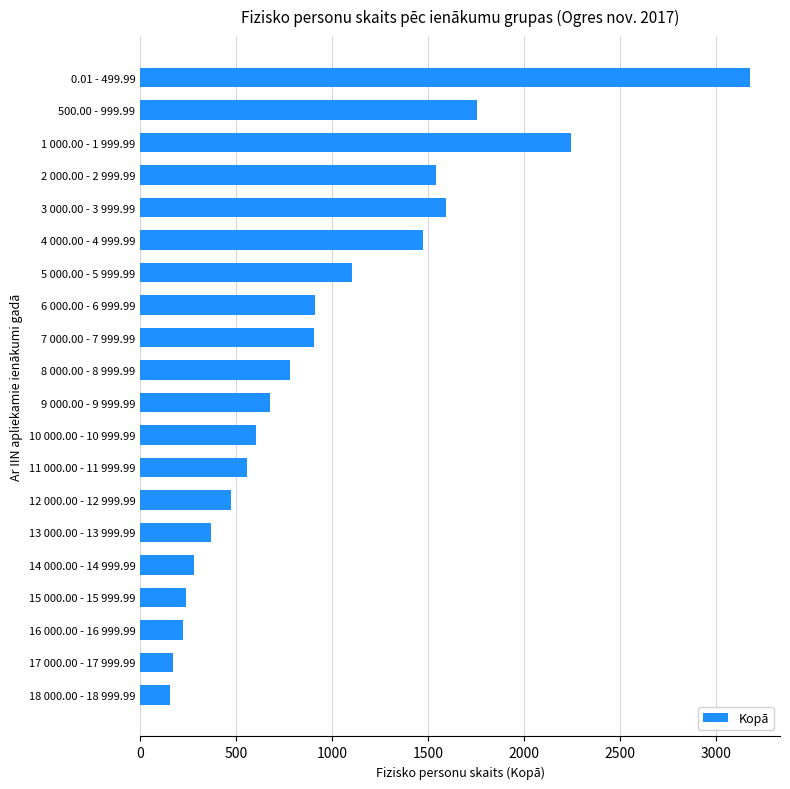

What is the ratio of the value at 2 000.00 - 2 999.99 to the value at 13 000.00 - 13 999.99?

4.2